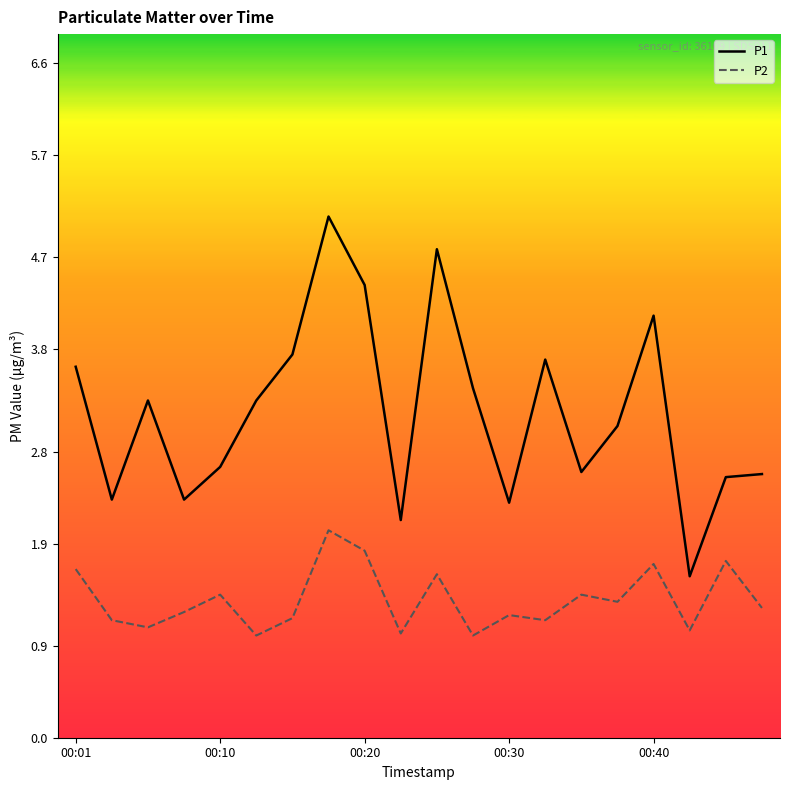

What is the maximum value for P1?

5.1